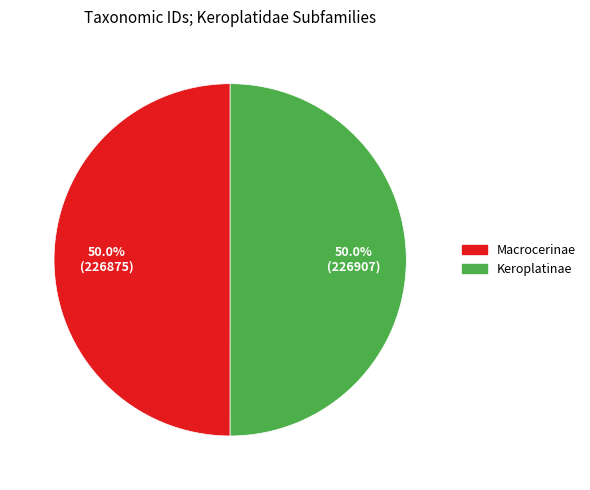

Is it true that Keroplatinae is 50% of the pie?

True